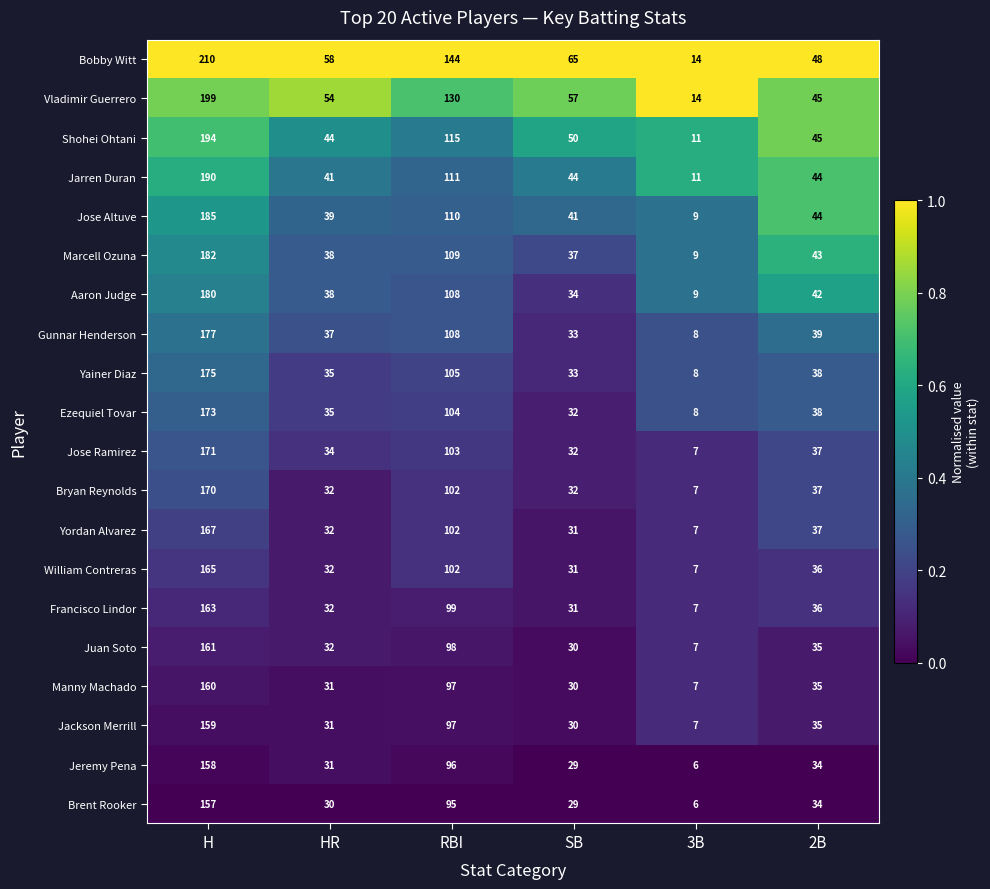

What is the maximum value for Bobby Witt?

210